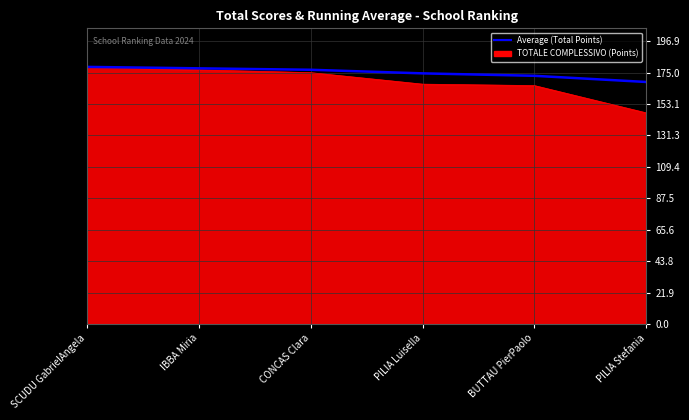

What is the spread (max minus min) of values at BUTTAU PierPaolo?

6.8